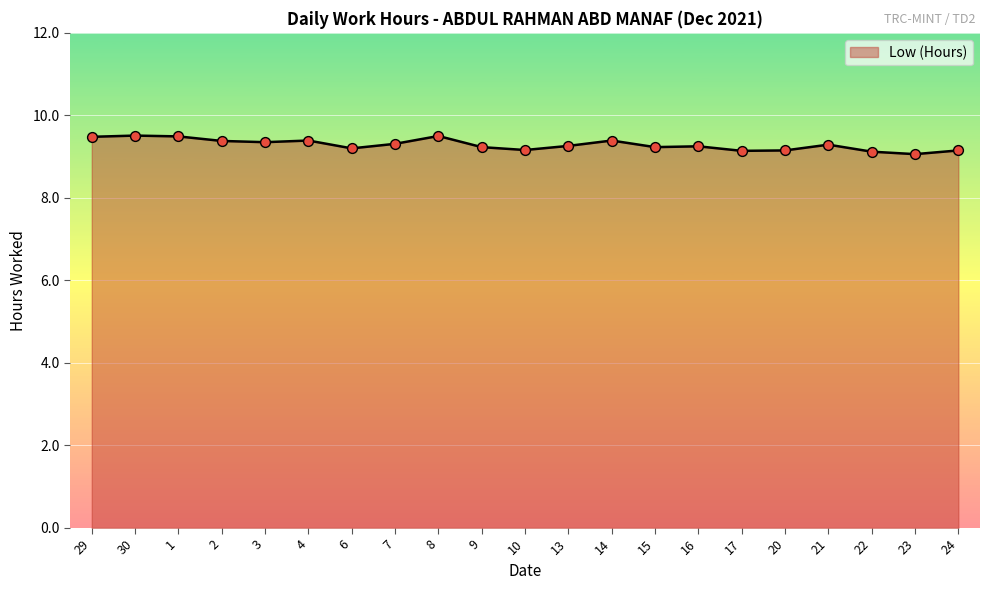

What is the ratio of the value at 13 to the value at 30?

1.0